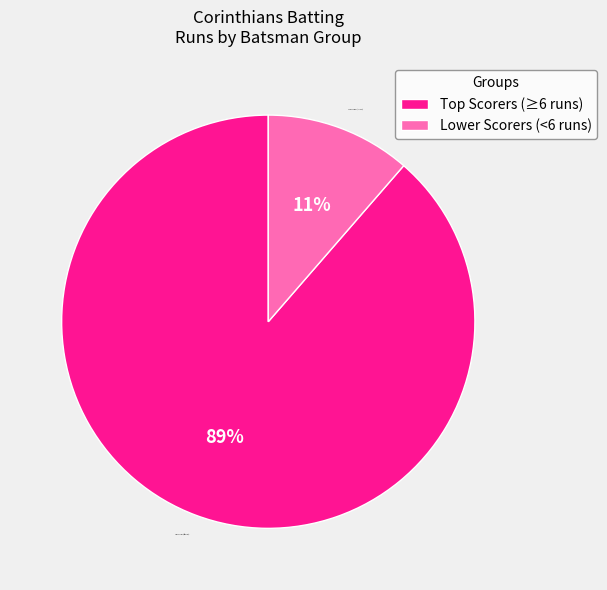

True or false: Lower Scorers (<6 runs) accounts for 11% of the total.

True